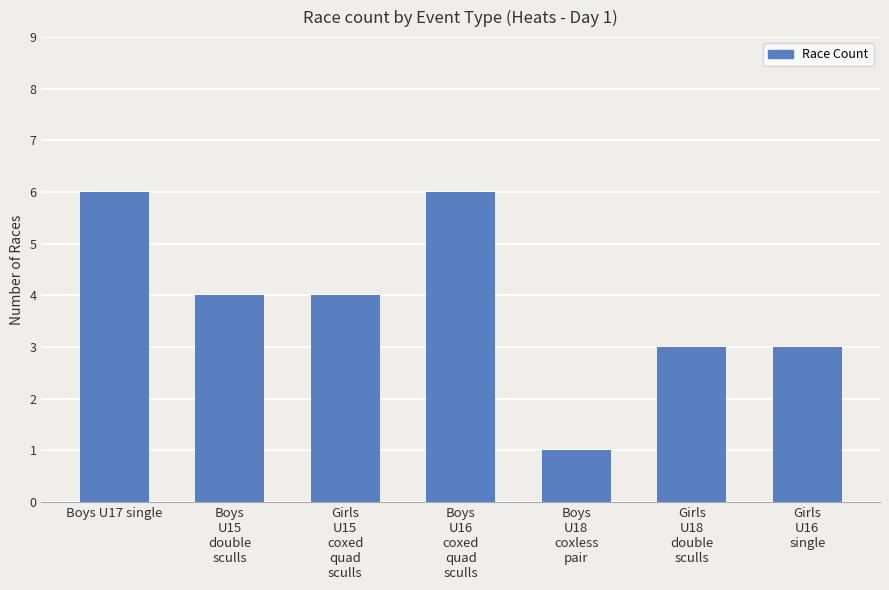

What is the change in value from Girls
U15
coxed
quad
sculls to Boys
U16
coxed
quad
sculls?

+2